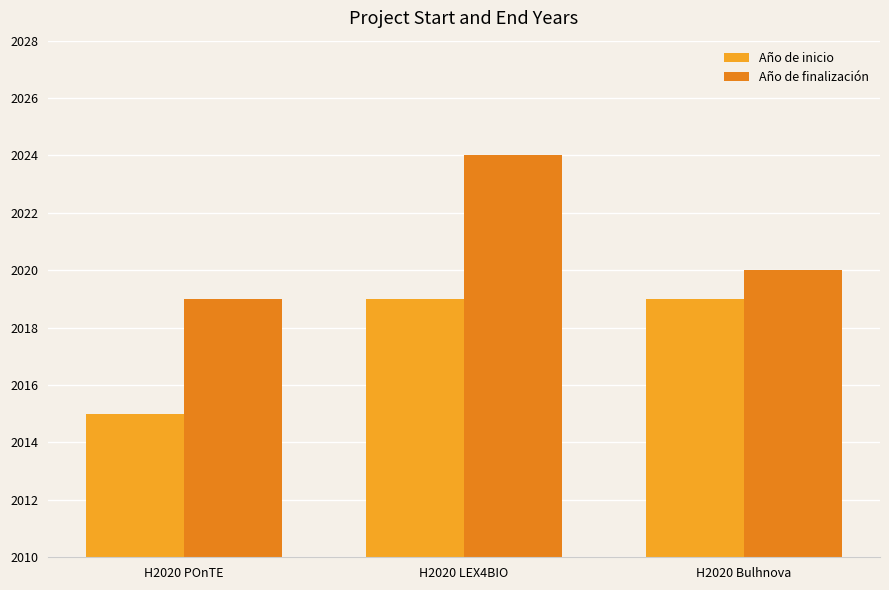

How many groups of bars are there?

3